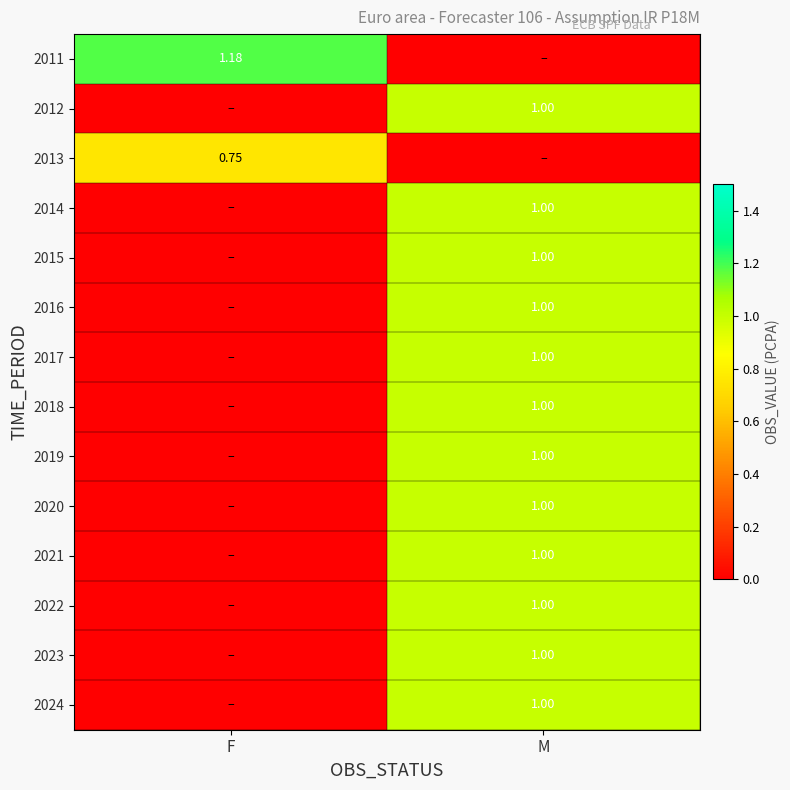

How many positive values does the 2014 series have?

1